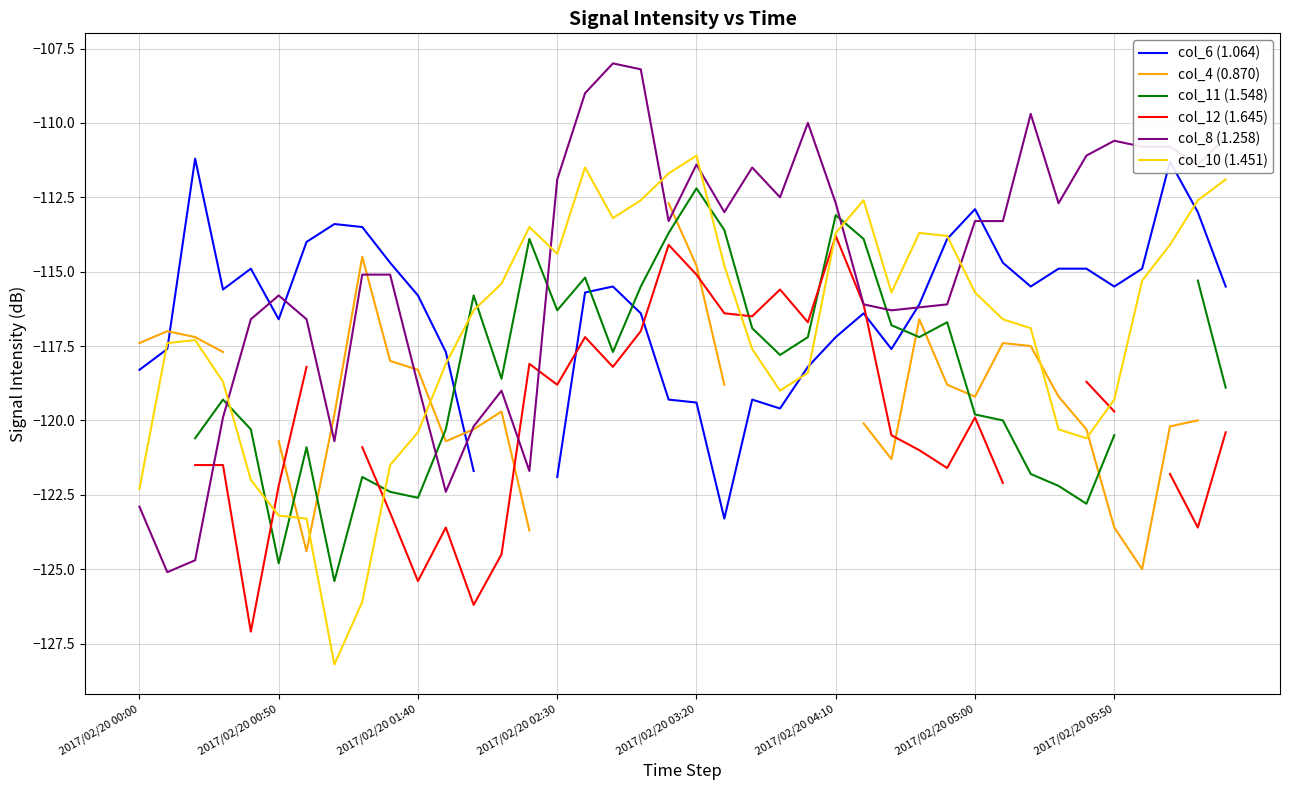

How many intersections are there between col_4 (0.870) and col_6 (1.064)?

2